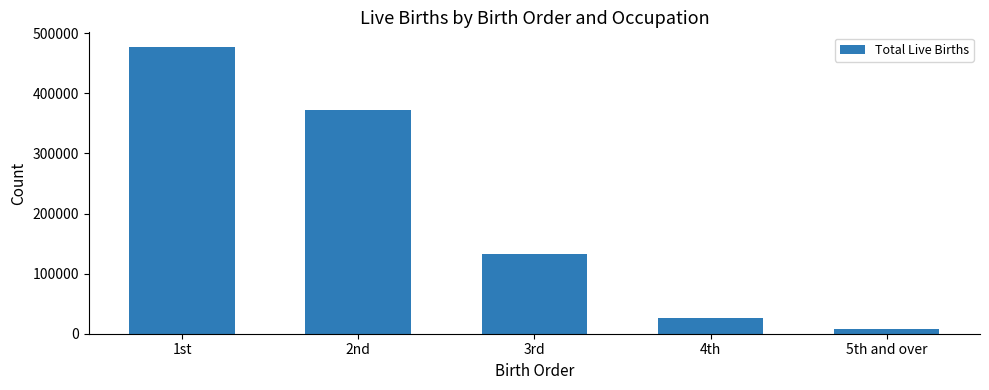

Count the number of categories in the chart.

5